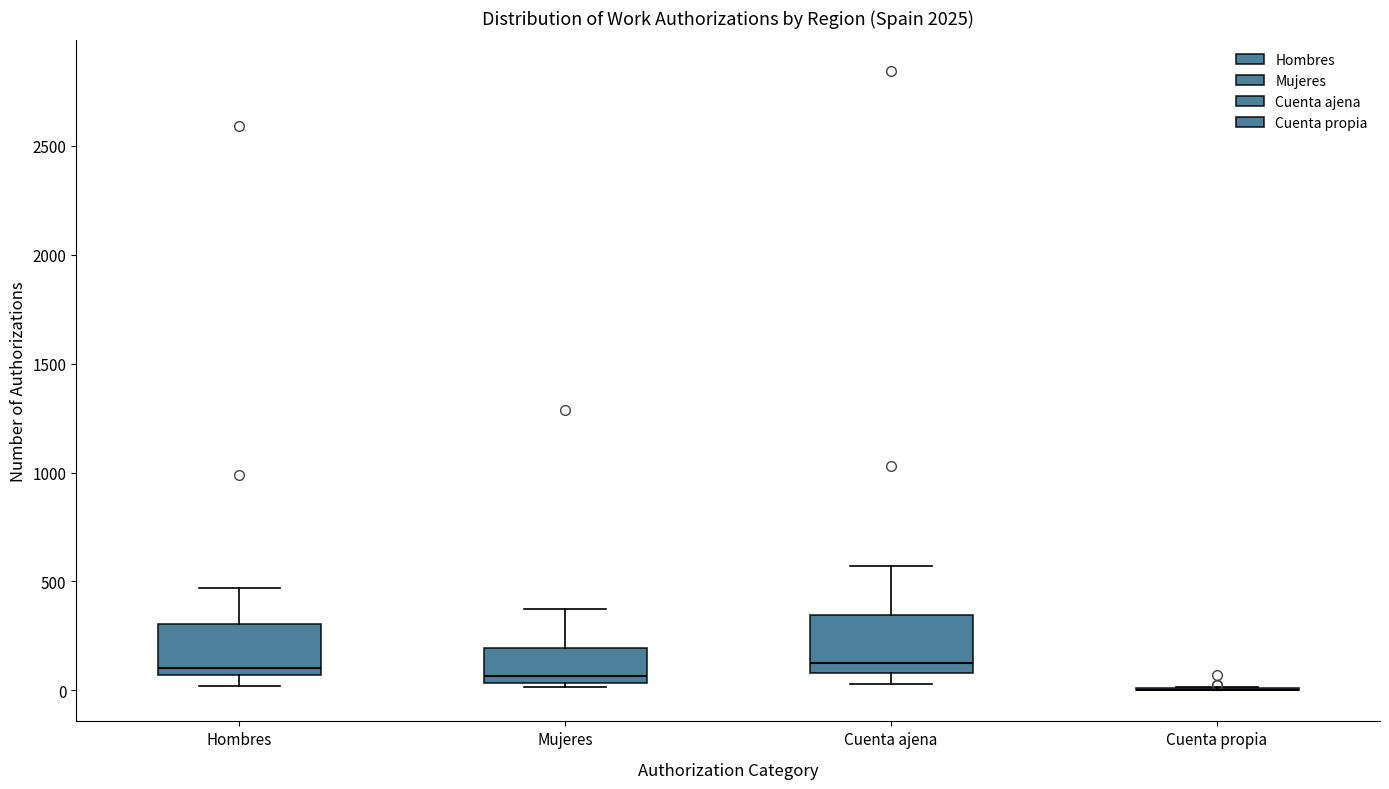

Reading left to right, read every box against the y-axis: the position of its median line, the range the box covers, and the ends of its whiskers. The values are not printed on the chart, so give them approximately, as read against the axis.

Hombres: median 100, box 50 to 300, whiskers 0 to 450
Mujeres: median 50 (just above the box's lower edge), box 50 to 200, whiskers 0 to 350
Cuenta ajena: median 150, box 100 to 350, whiskers 50 to 550
Cuenta propia: box collapsed to a line at 0, whiskers 0 to 0